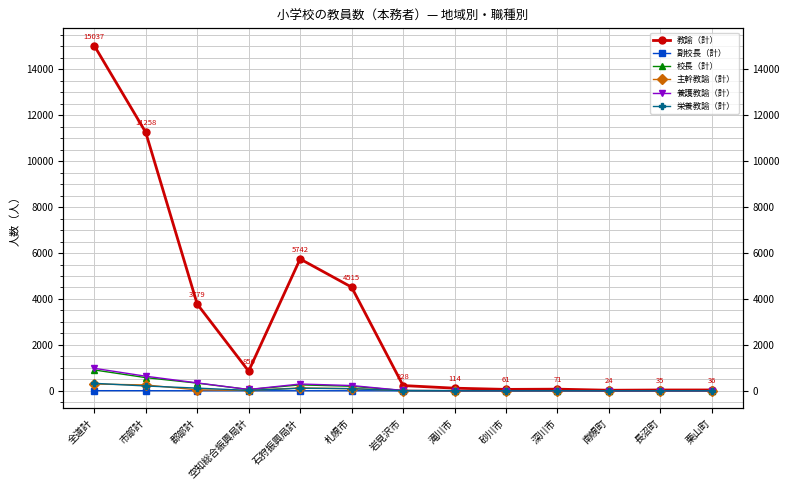

True or false: 校長（計） and 養護教諭（計） intersect in this chart.

False